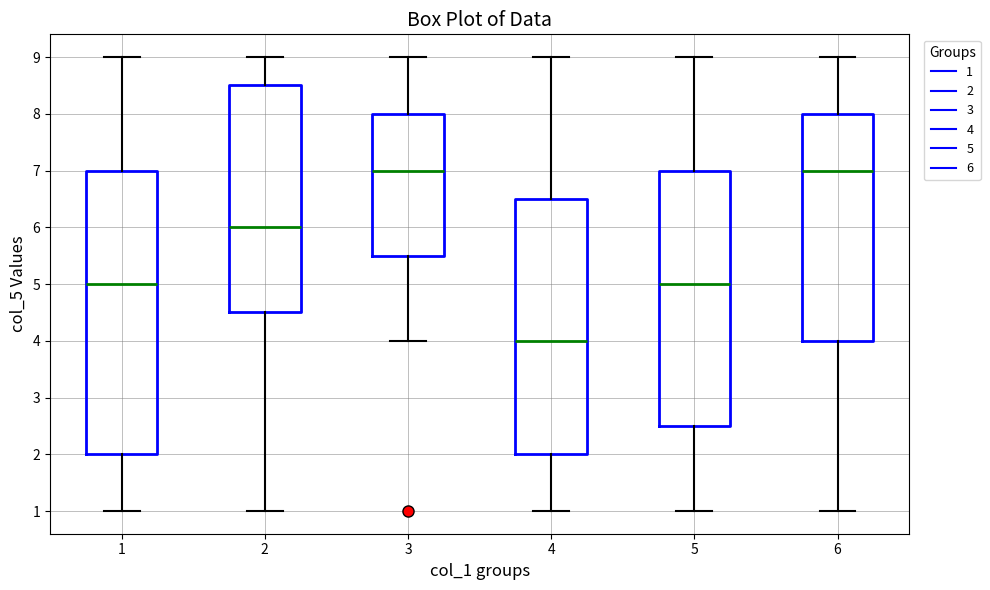

Comparing the boxes themselves (not the whiskers), which one is the tallest?

1